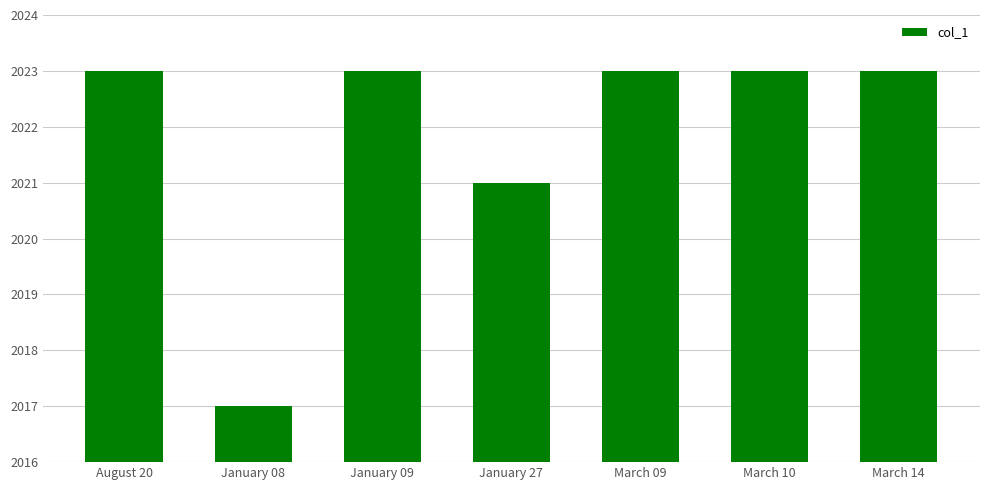

What is the label of the 2nd bar from the right?

March 10